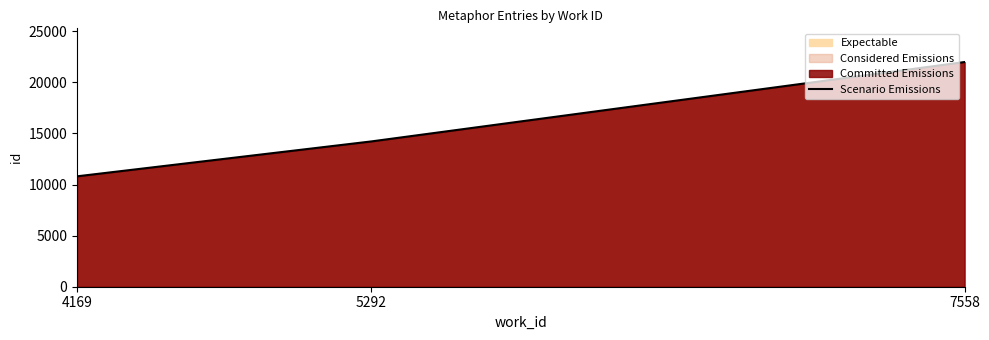

Read the value at 5292.

14218